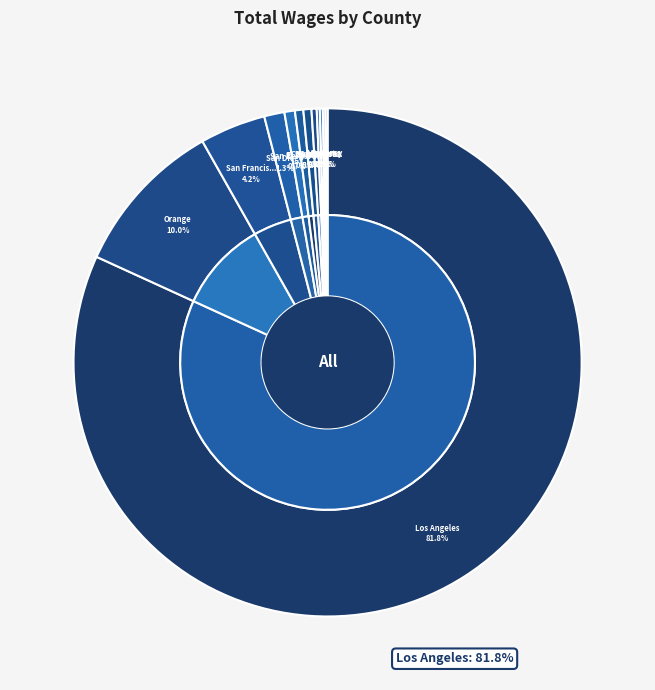

Which slice is the smallest?

Sonoma